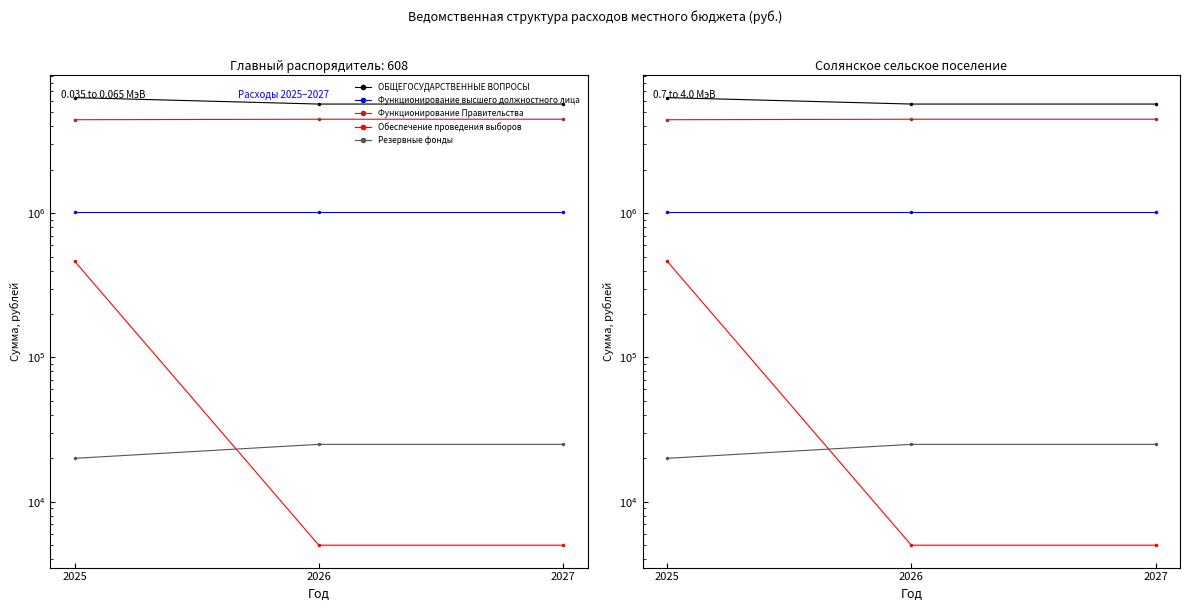

Reading left to right, what are all the values shown in this chart?

ОБЩЕГОСУДАРСТВЕННЫЕ ВОПРОСЫ: 2025=6323130	2026=5706255	2027=5706255
Функционирование высшего должностного лица: 2025=1023614	2026=1023614	2027=1023614
Функционирование Правительства: 2025=4443216	2026=4479641	2027=4479641
Обеспечение проведения выборов: 2025=465200	2026=5000	2027=5000
Резервные фонды: 2025=20000	2026=25000	2027=25000